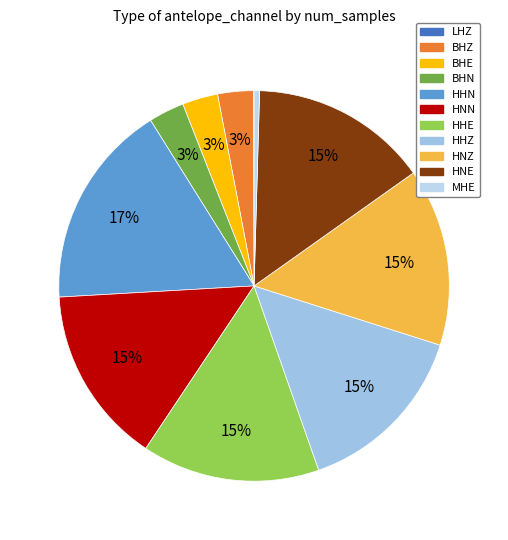

To the nearest percent, what portion does HNN represent?

15%